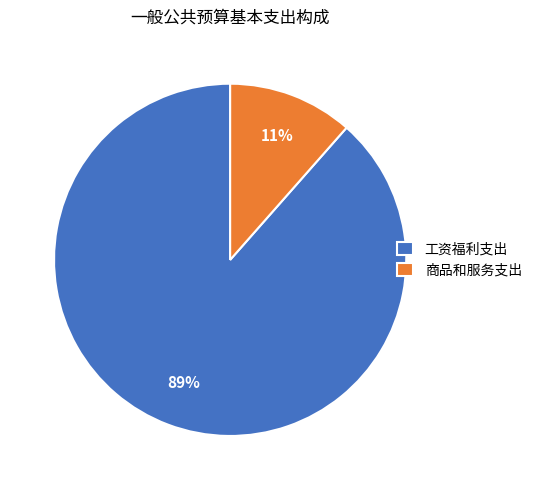

Rank the categories by value from lowest to highest.

商品和服务支出, 工资福利支出